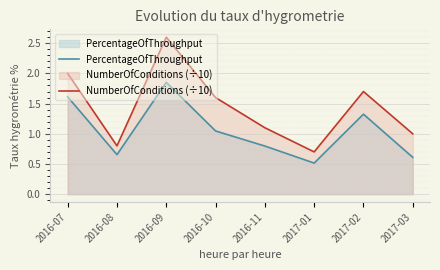

List the labels in order of PercentageOfThroughput value, smallest first.

2017-01, 2017-03, 2016-08, 2016-11, 2016-10, 2017-02, 2016-07, 2016-09